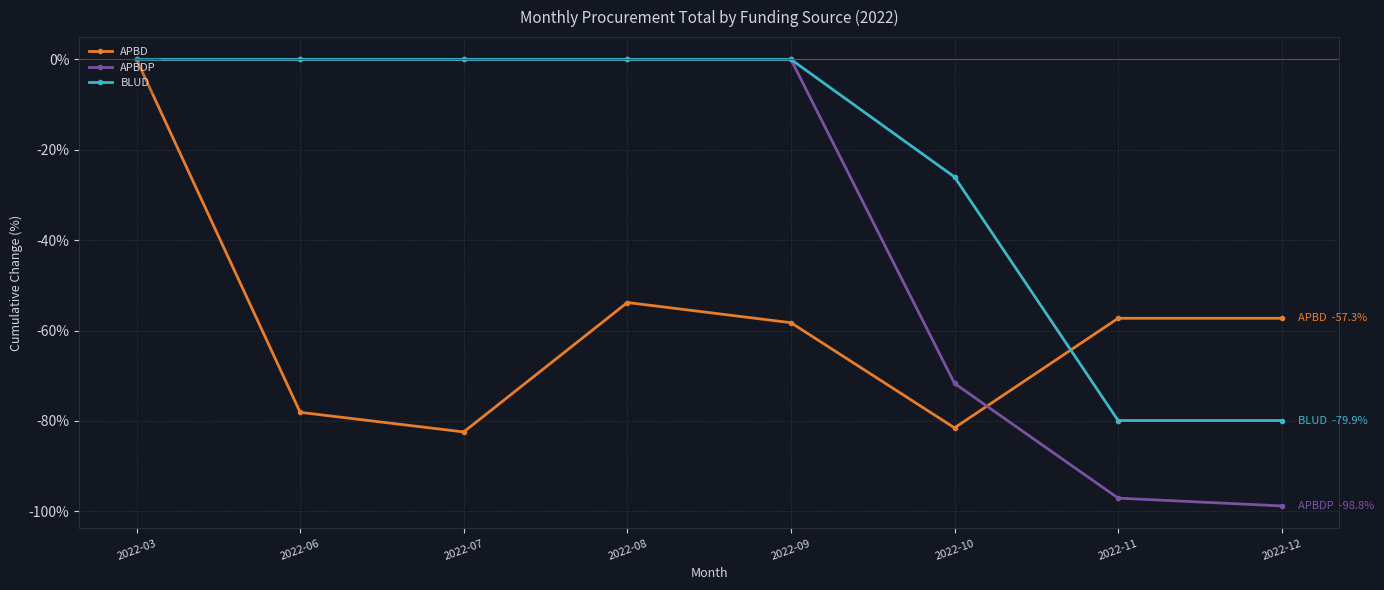

What is the total value across all series at 2022-11?

-234.2